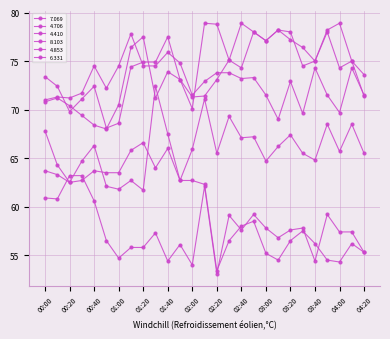

True or false: 4.853 and 4.706 cross at least once.

True